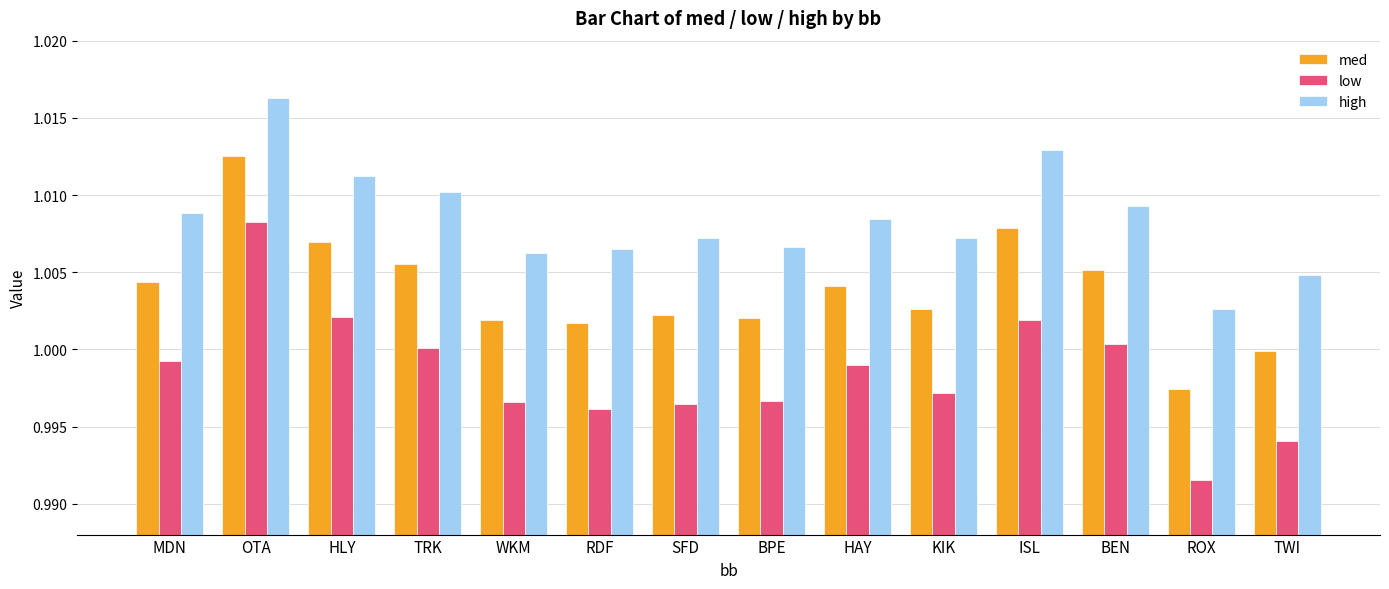

Is it true that med equals 0.7 at ISL?

False